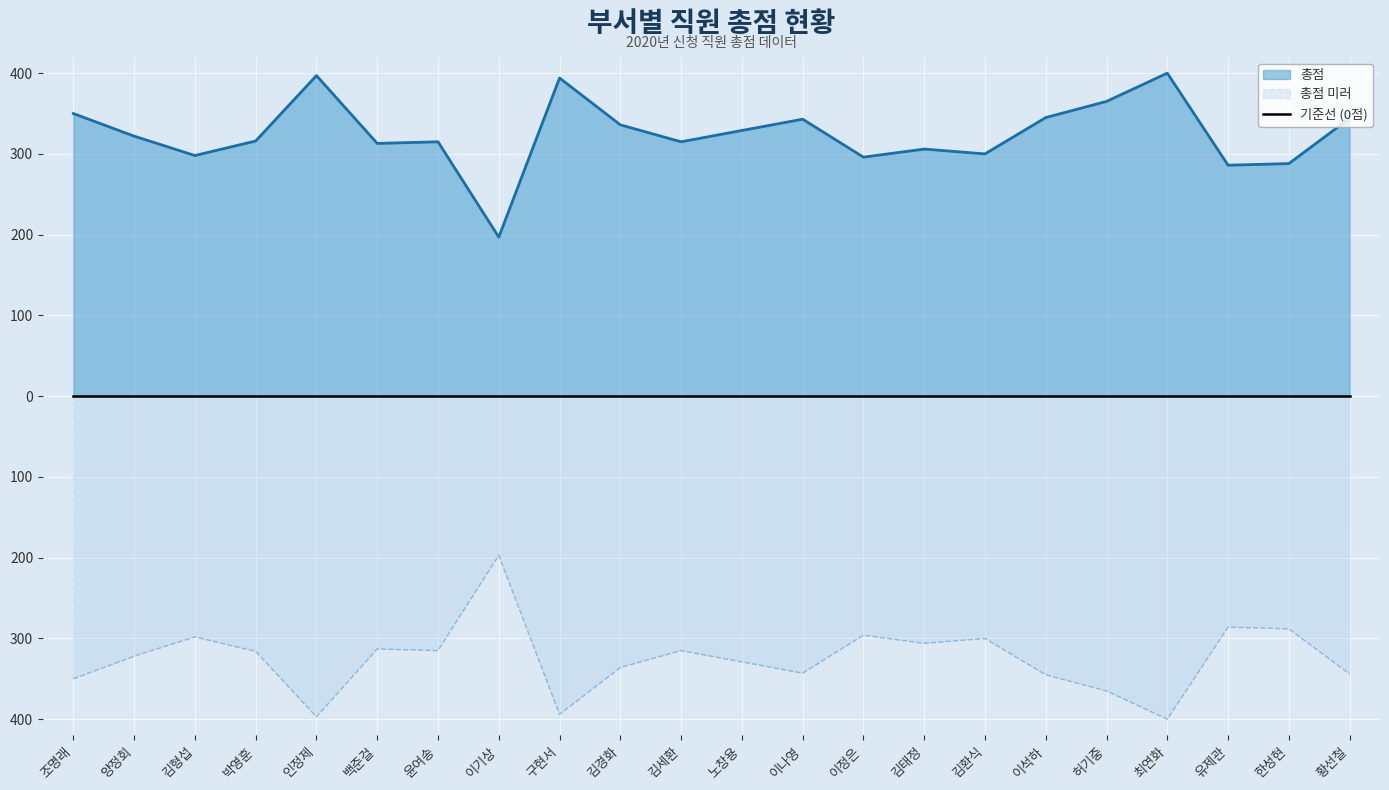

Read the value at 김환식, to the nearest 5.

300